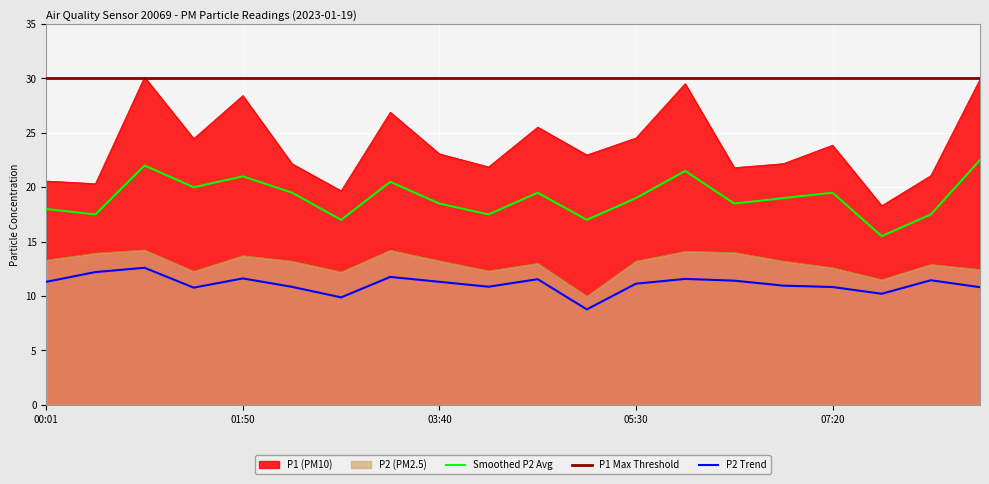

Where is the first local minimum for Available?

00:28